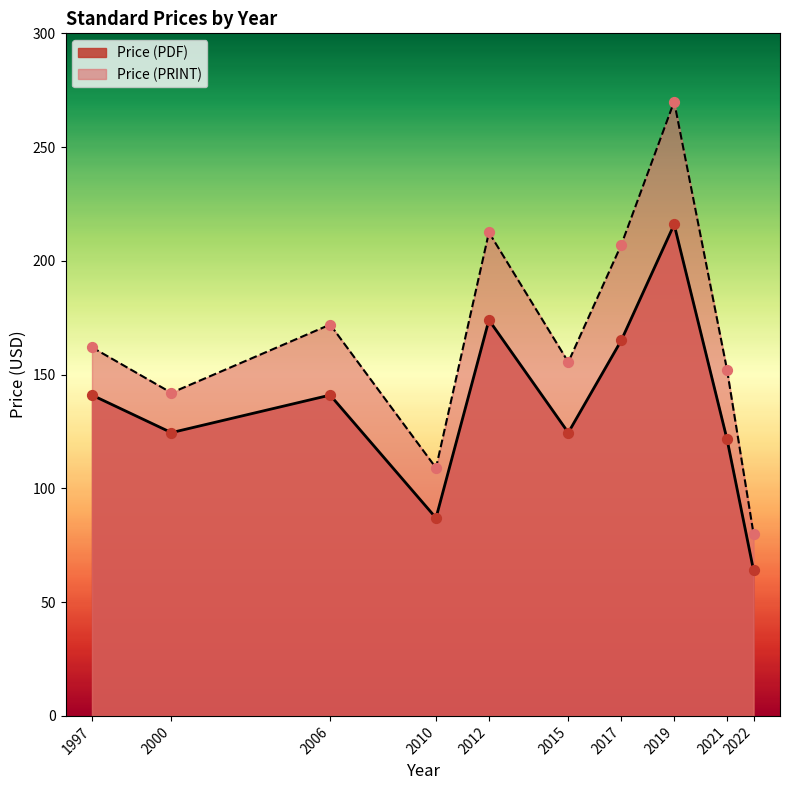

What is the total value across all series at 2022?

144.0